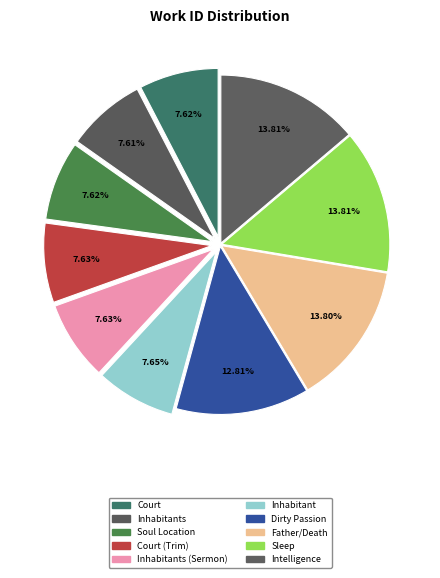

How many segments does this pie chart have?

10